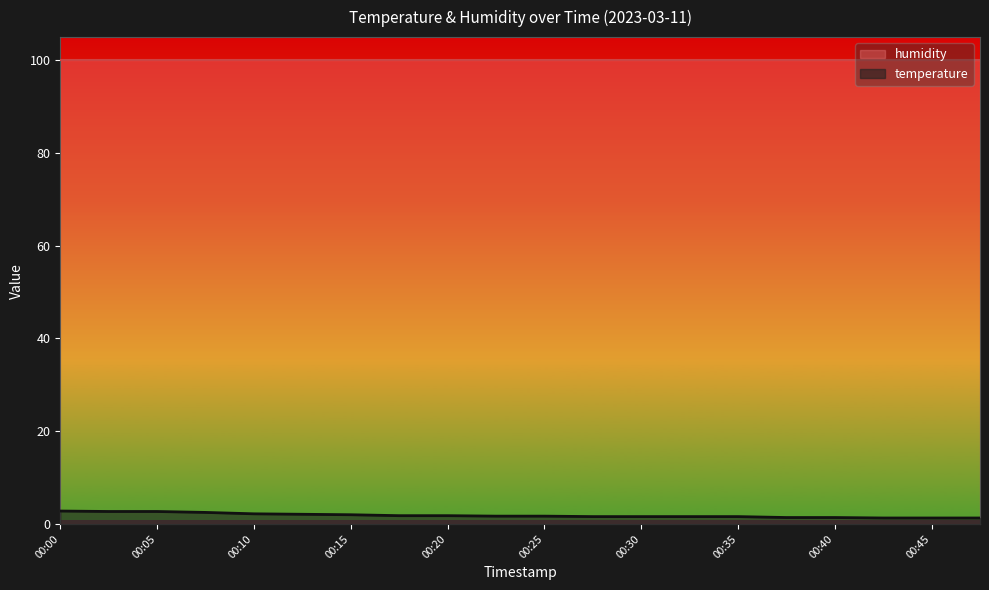

Is it true that the value at 00:27 is 0.4?

False